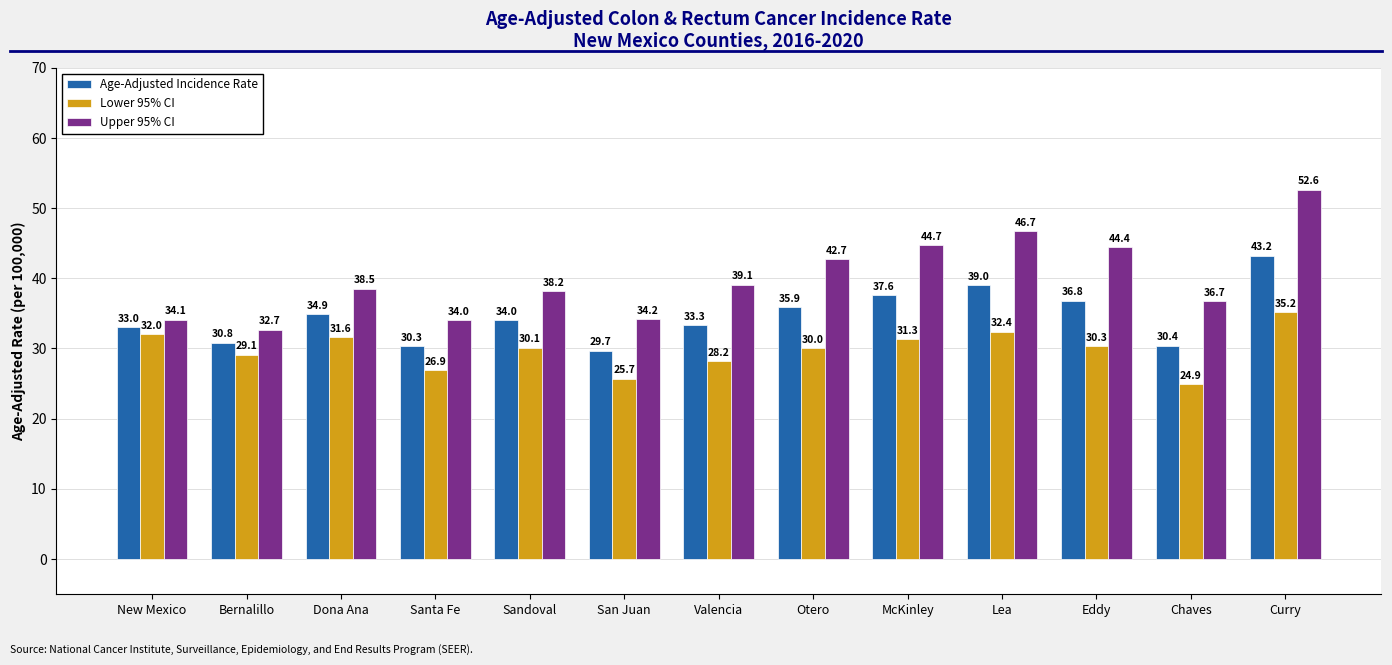

What is the total value across all series at Valencia?

100.6